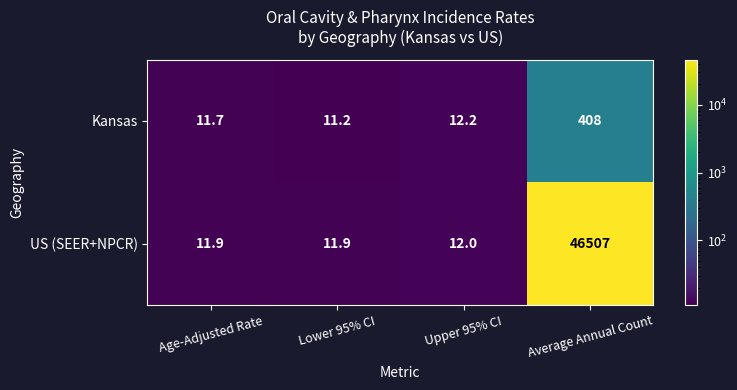

The Kansas series shows 630.7 at Average Annual Count. True or false?

False